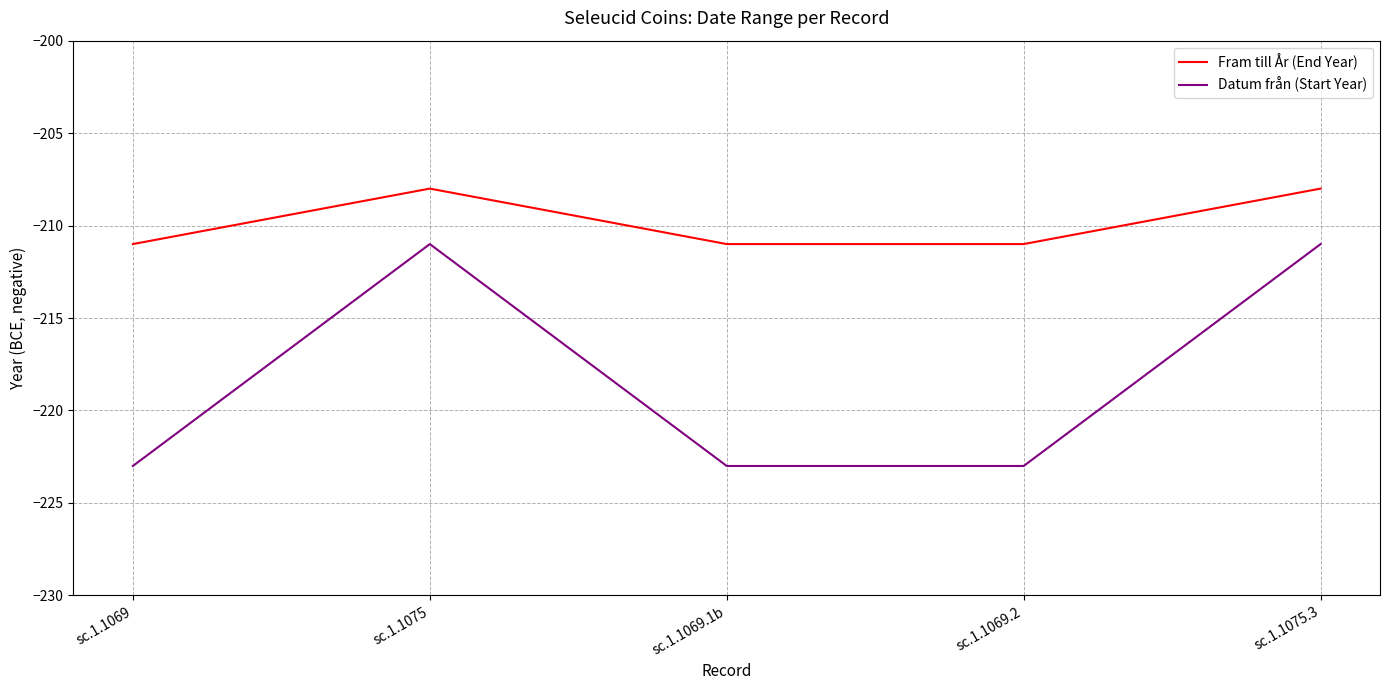

True or false: Datum från (Start Year) and Fram till År (End Year) cross at least once.

False